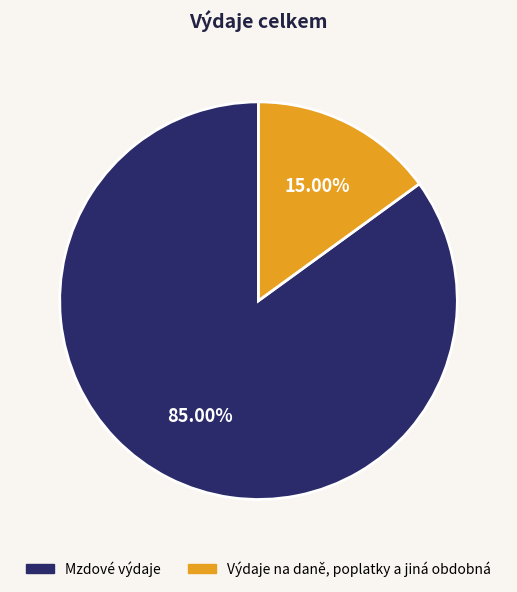

Is there any slice that represents more than half of the pie?

Yes